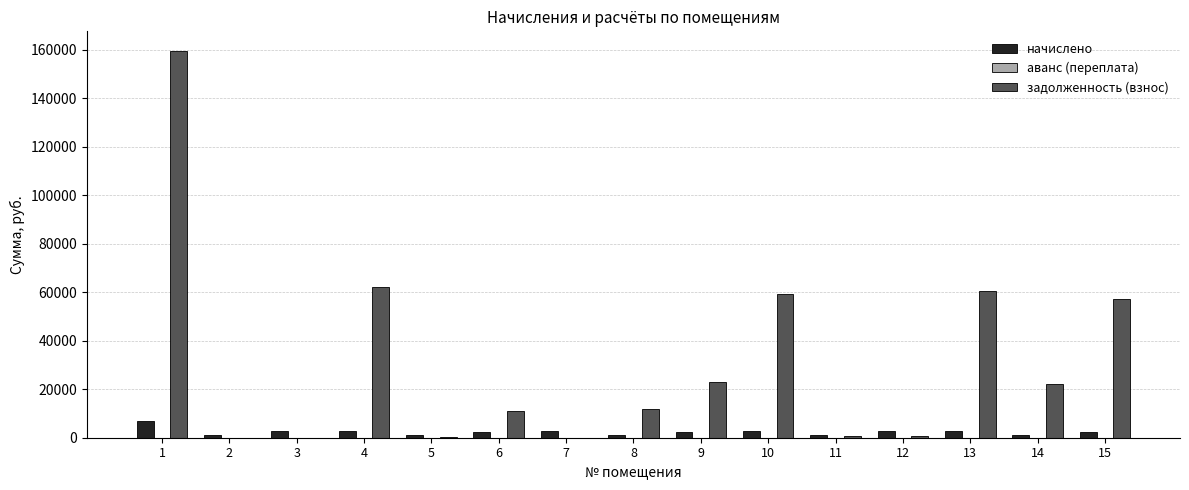

Are the bars grouped side by side (vs. stacked)?

Yes